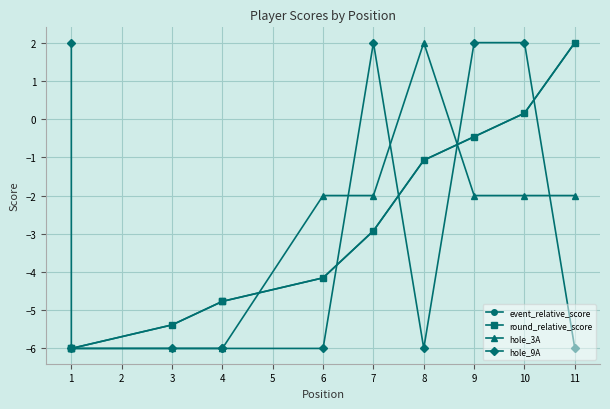

How many lines are shown in the chart?

4